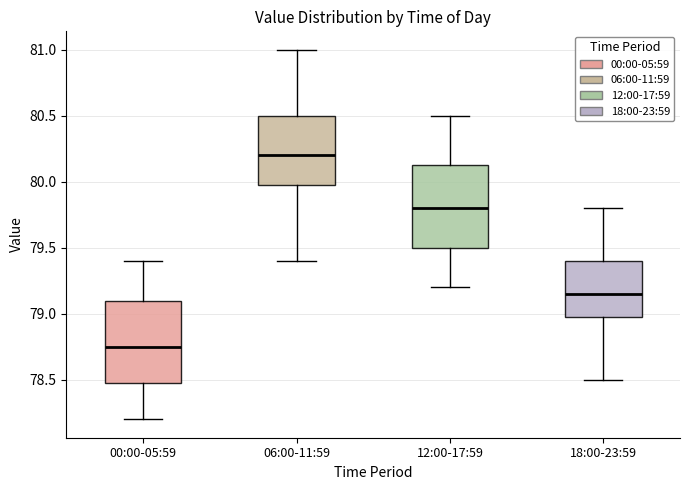

Reading left to right, transcribe this box plot: for each box, give where its median line is, the range the box spans, and where its two whiskers end, as read against the y-axis. The values are not printed on the chart, so give them approximately, as read against the axis.

00:00-05:59: median 78.75, box 78.50 to 79.10, whiskers 78.20 to 79.40
06:00-11:59: median 80.20, box 80.00 to 80.50, whiskers 79.40 to 81.00
12:00-17:59: median 79.80, box 79.50 to 80.15, whiskers 79.20 to 80.50
18:00-23:59: median 79.15, box 79.00 to 79.40, whiskers 78.50 to 79.80